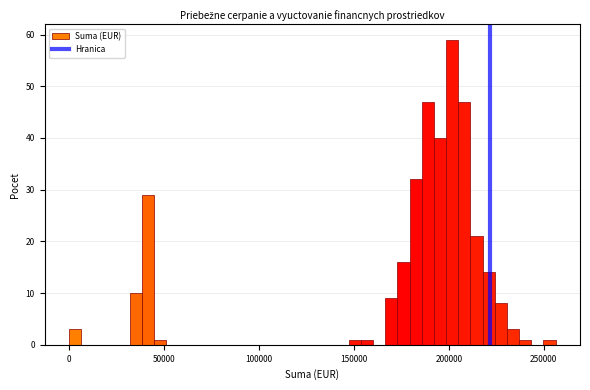

Around what value on the x-axis is the tallest bar? Give the approximate position of its centre, as read against the axis.

200000